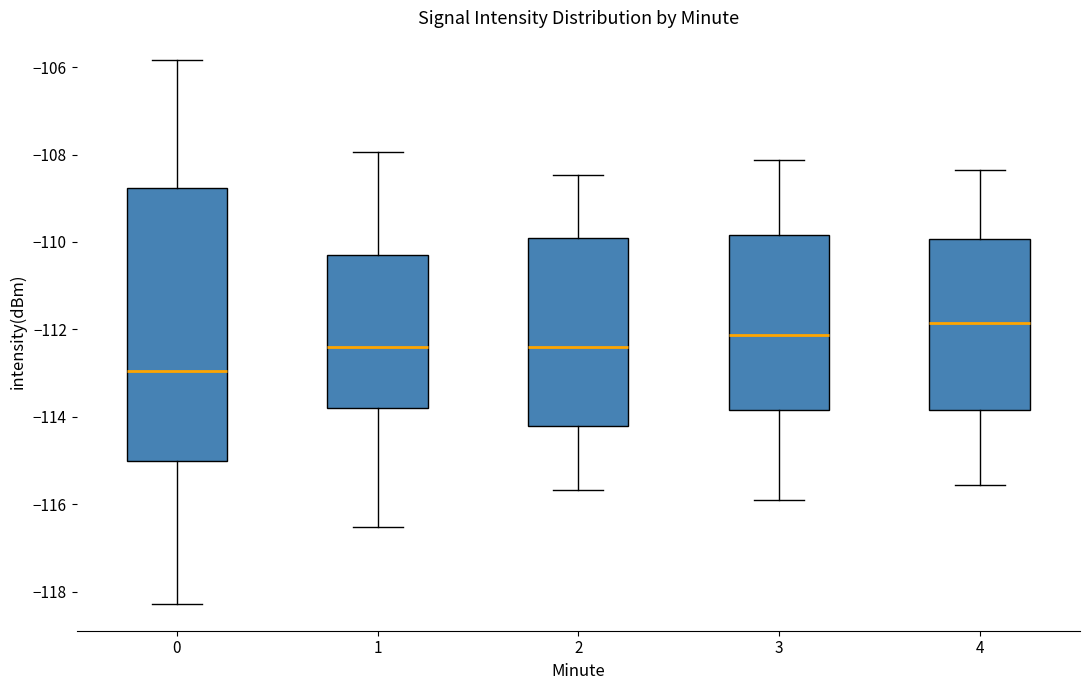

Reading left to right, read every box against the y-axis: the position of its median line, the range the box covers, and the ends of its whiskers. The values are not printed on the chart, so give them approximately, as read against the axis.

0: median -113.0, box -115.0 to -108.8, whiskers -118.2 to -105.8
1: median -112.4, box -113.8 to -110.4, whiskers -116.6 to -108.0
2: median -112.4, box -114.2 to -110.0, whiskers -115.6 to -108.4
3: median -112.2, box -113.8 to -109.8, whiskers -116.0 to -108.2
4: median -111.8, box -113.8 to -110.0, whiskers -115.6 to -108.4